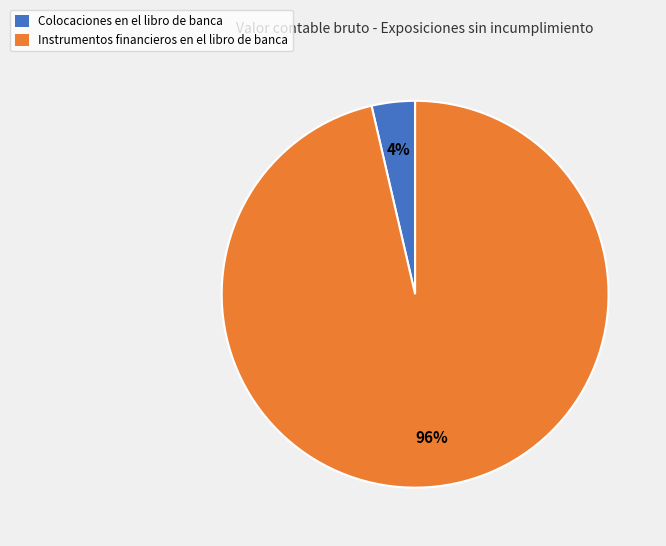

Which slice is the smallest?

Colocaciones en el libro de banca